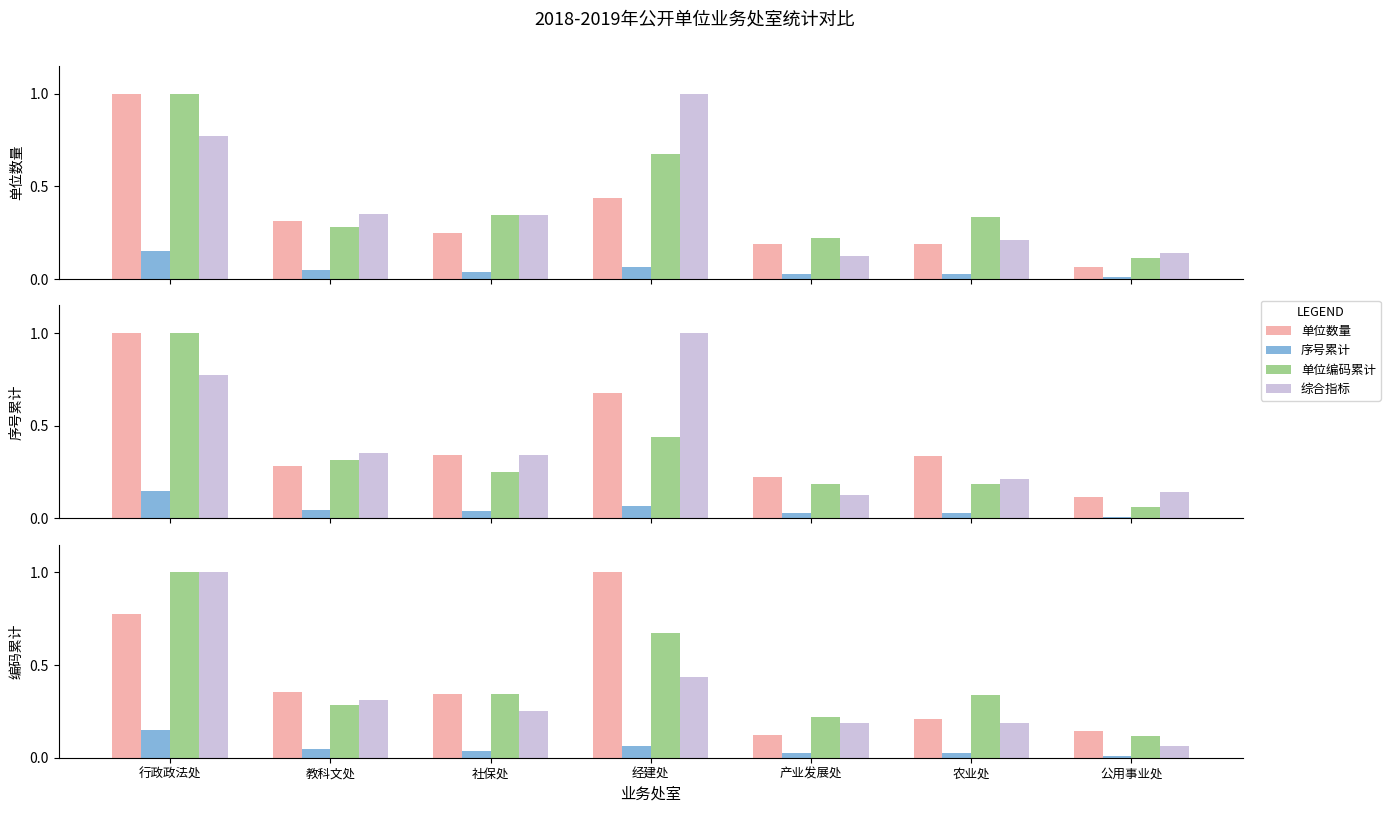

The value of 综合指标 at 社保处 is 0.3. True or false?

False